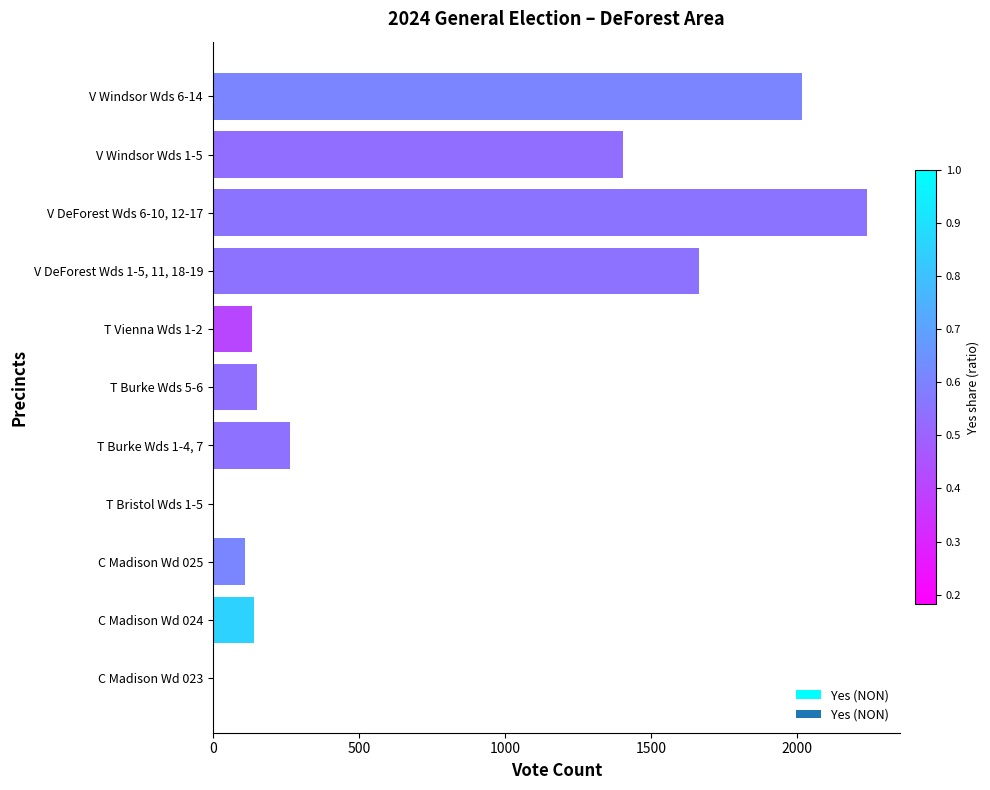

What is the sum of all values?

8135